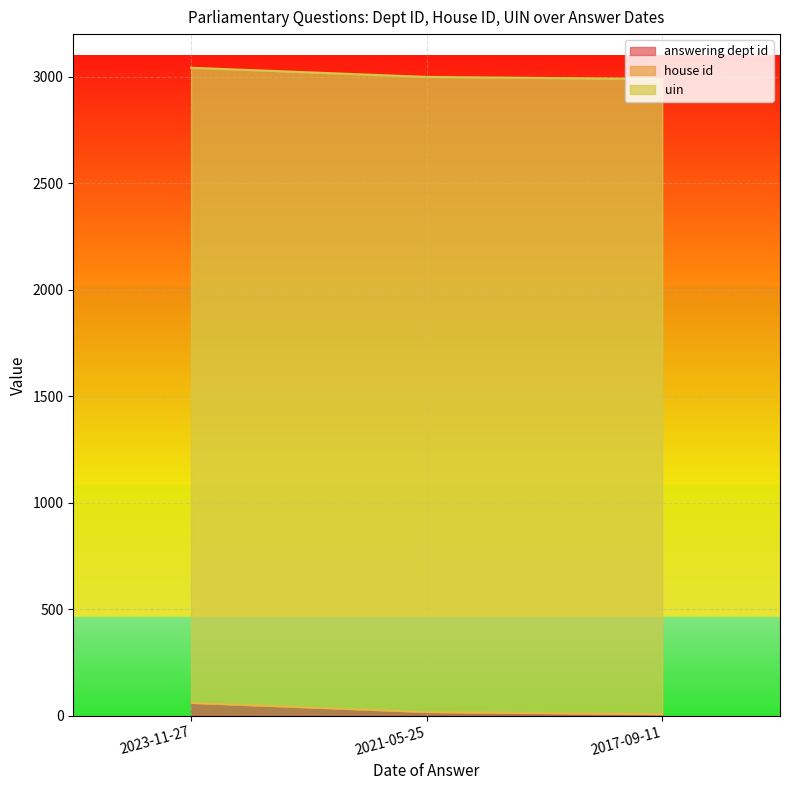

Is the value of house id at 2017-09-11 greater than the value of answering dept id at 2021-05-25?

No